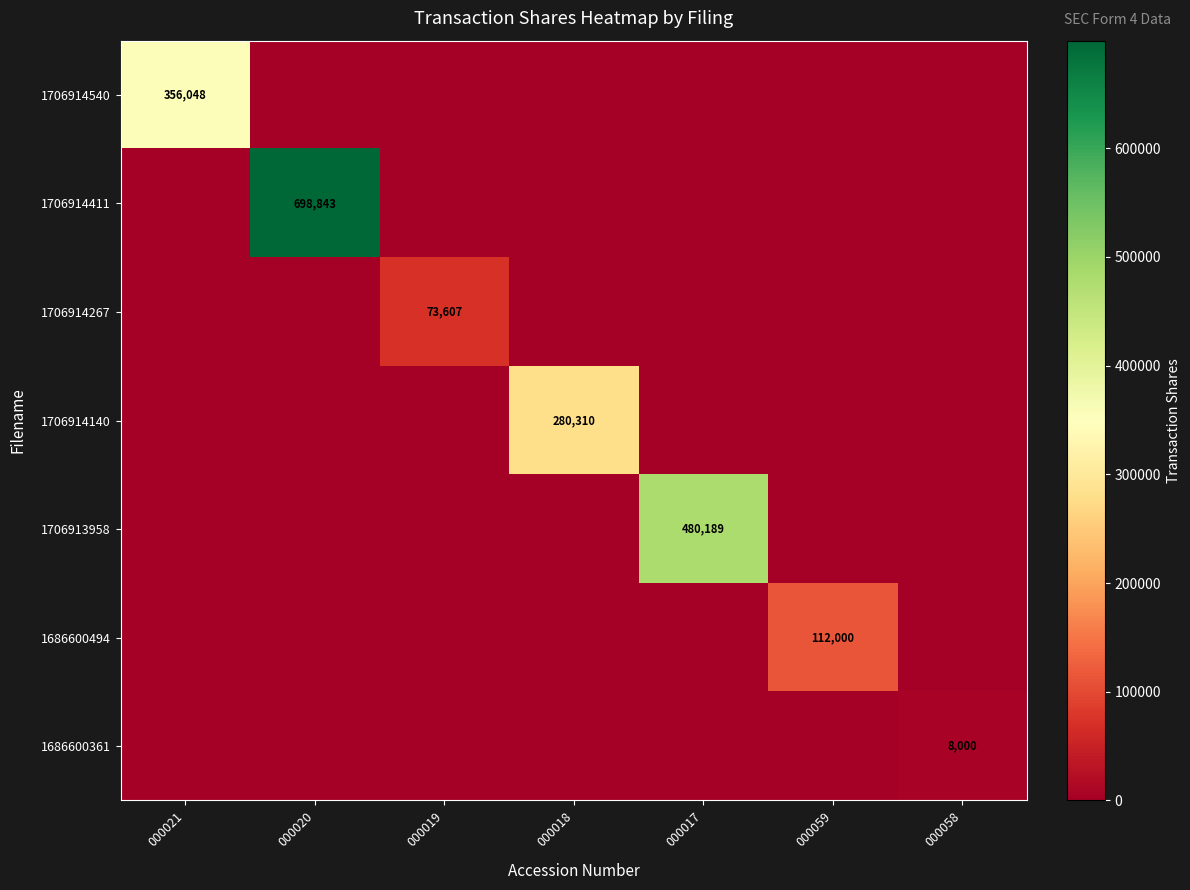

True or false: 1706914540 has a value of 356048 at 000021.

True